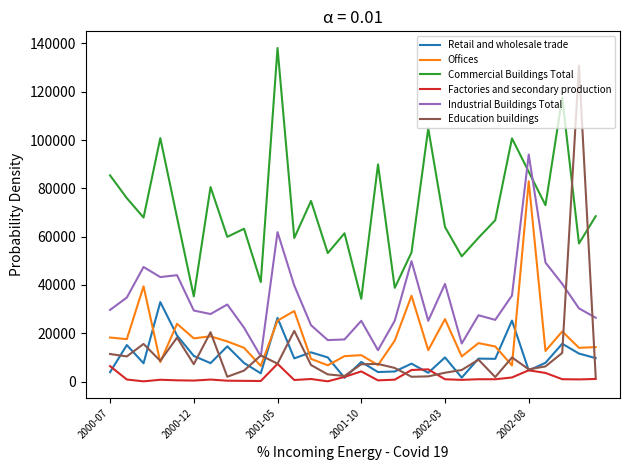

Which series has the largest total across all categories?

Commercial Buildings Total